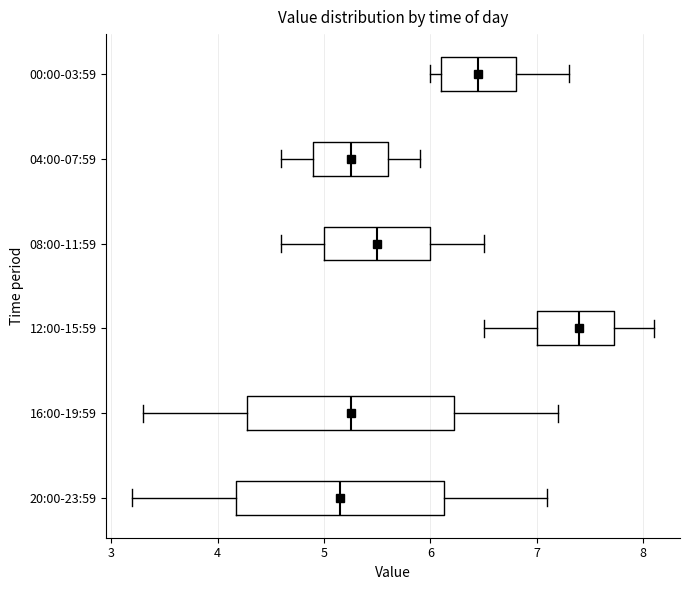

Reading bottom to top, read every box against the x-axis: the position of its median line, the range the box covers, and the ends of its whiskers. The values are not printed on the chart, so give them approximately, as read against the axis.

20:00-23:59: median 5.2, box 4.2 to 6.1, whiskers 3.2 to 7.1
16:00-19:59: median 5.3, box 4.3 to 6.2, whiskers 3.3 to 7.2
12:00-15:59: median 7.4, box 7.0 to 7.7, whiskers 6.5 to 8.1
08:00-11:59: median 5.5, box 5.0 to 6.0, whiskers 4.6 to 6.5
04:00-07:59: median 5.3, box 4.9 to 5.6, whiskers 4.6 to 5.9
00:00-03:59: median 6.5, box 6.1 to 6.8, whiskers 6.0 to 7.3